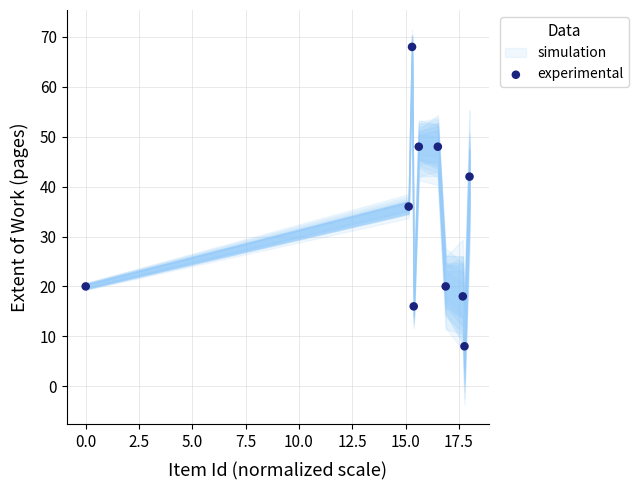

What Y value in the scatter plot is closest to 38?

36